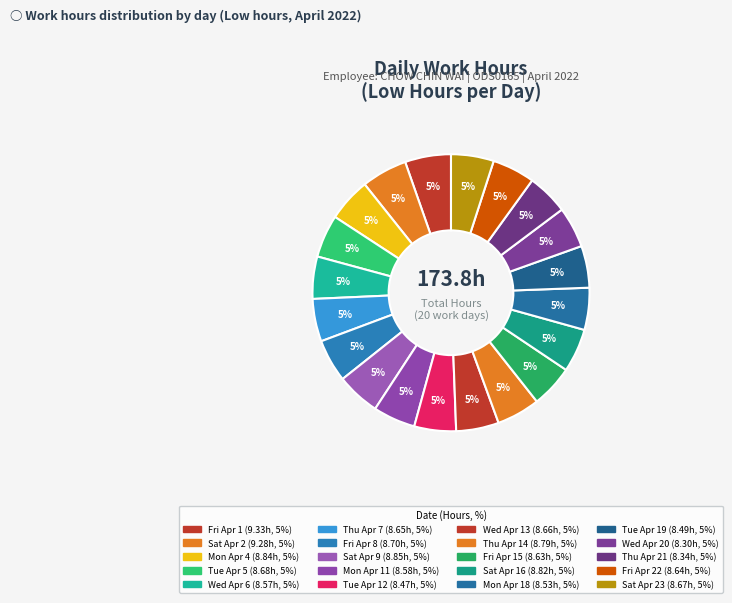

Count the number of slices in the pie.

20